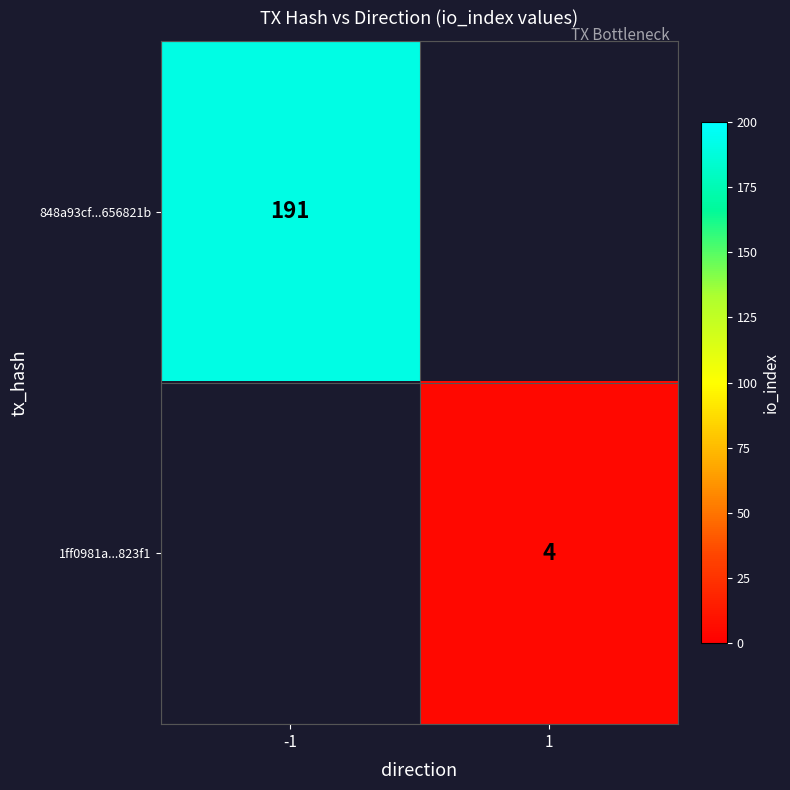

Is it true that 848a93cf...656821b equals 191 at -1?

True